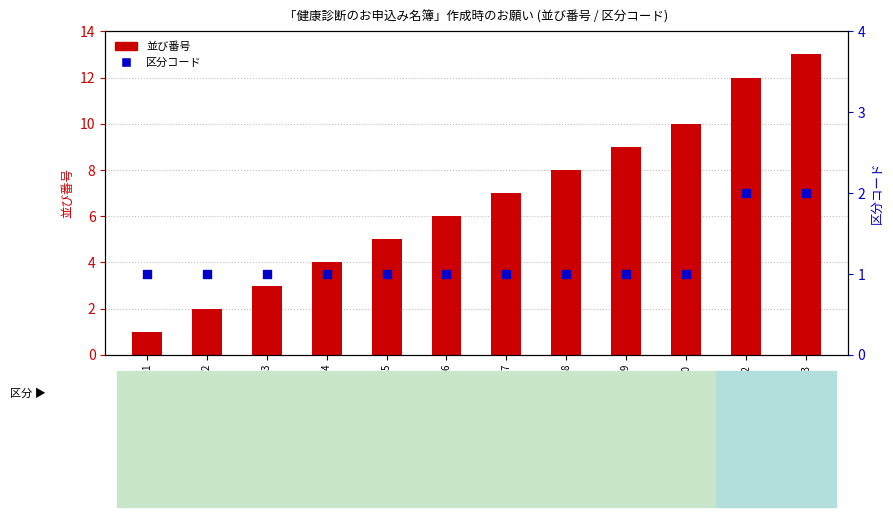

Which series contains the highest Y value?

並び番号